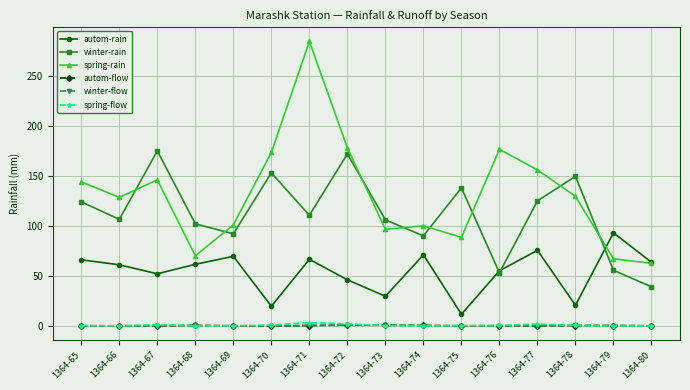

Read the spring-rain value at 1364-80.

63.0